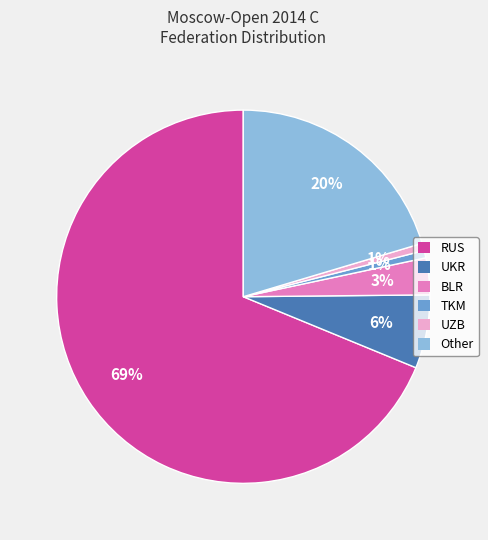

Which slice is the largest?

RUS